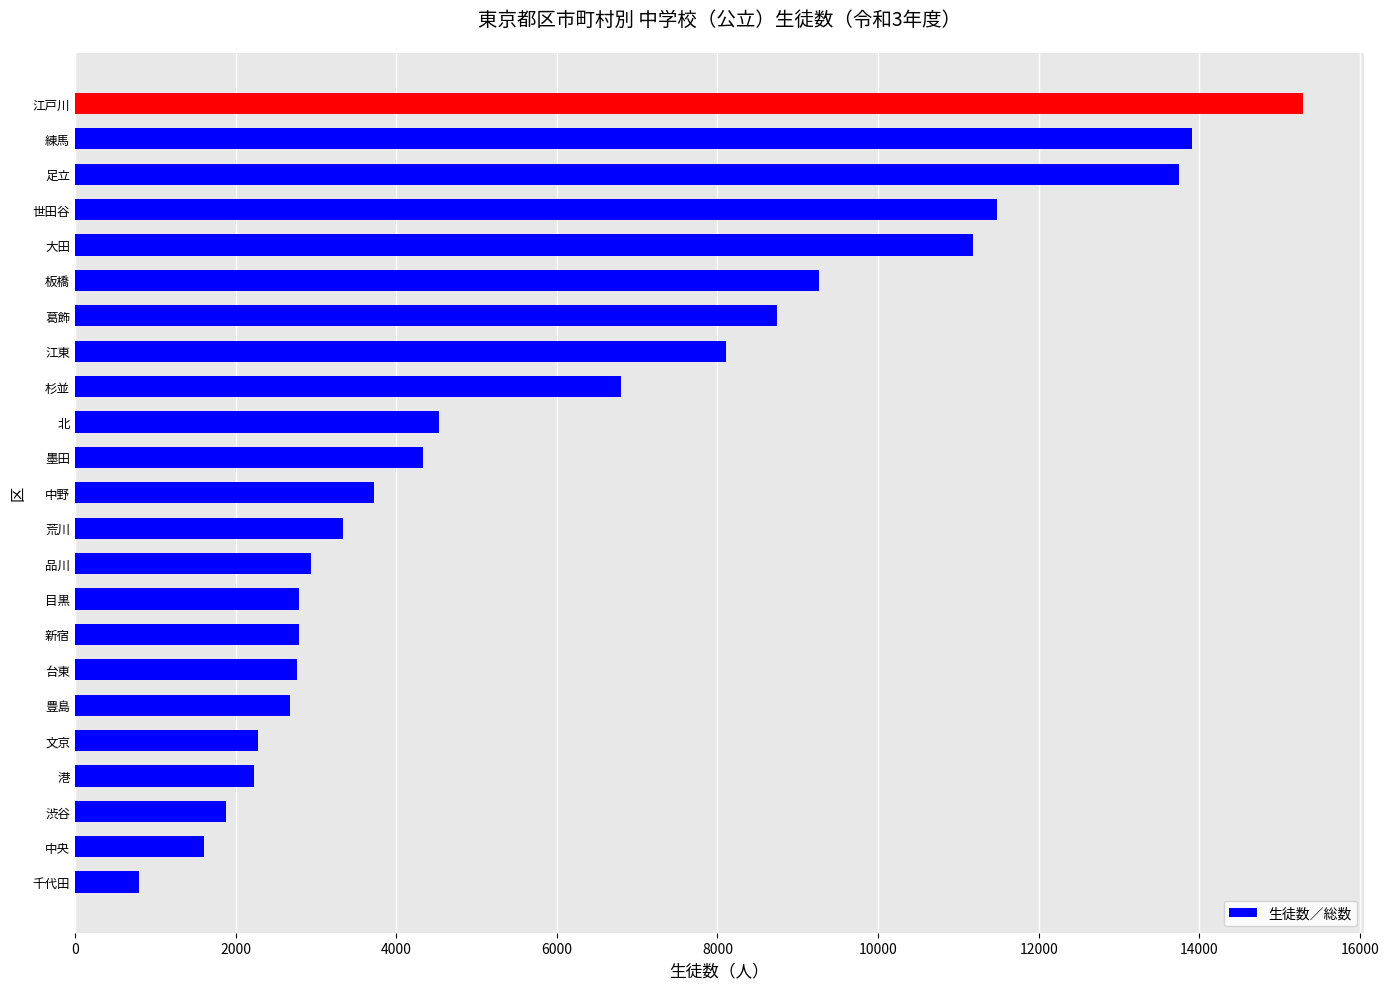

Which category has the highest value across all series?

江戸川